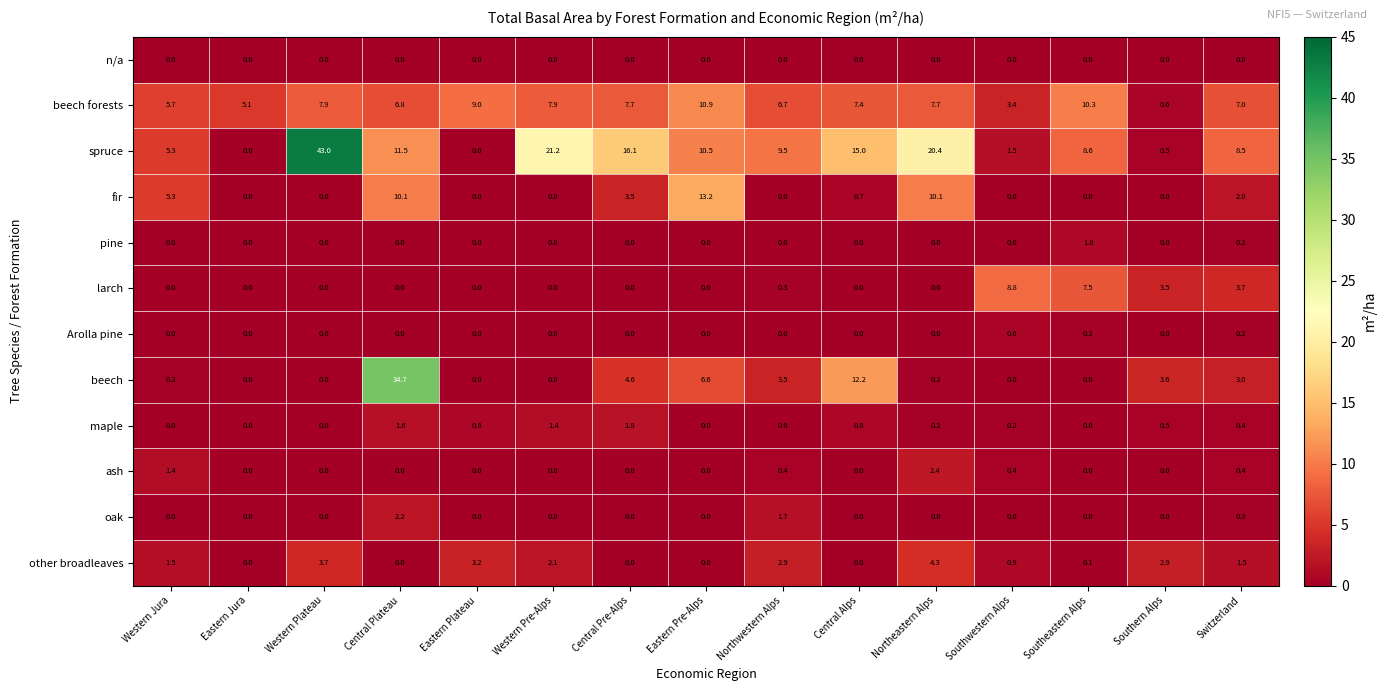

Which series has the widest spread of values?

spruce